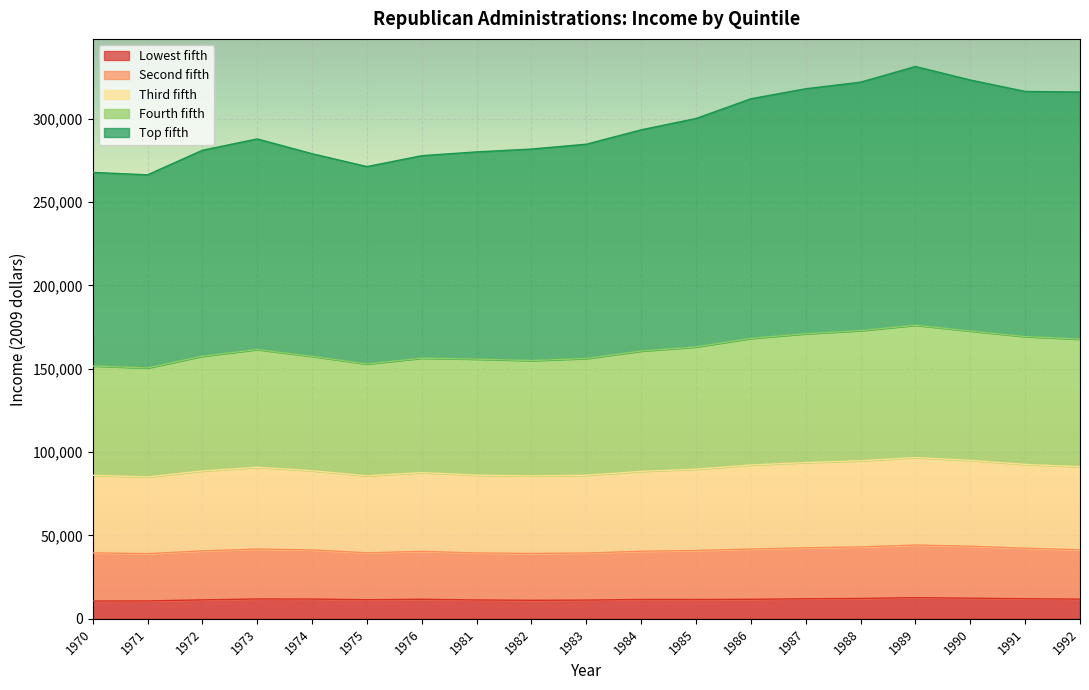

True or false: Lowest fifth and Second fifth intersect in this chart.

False